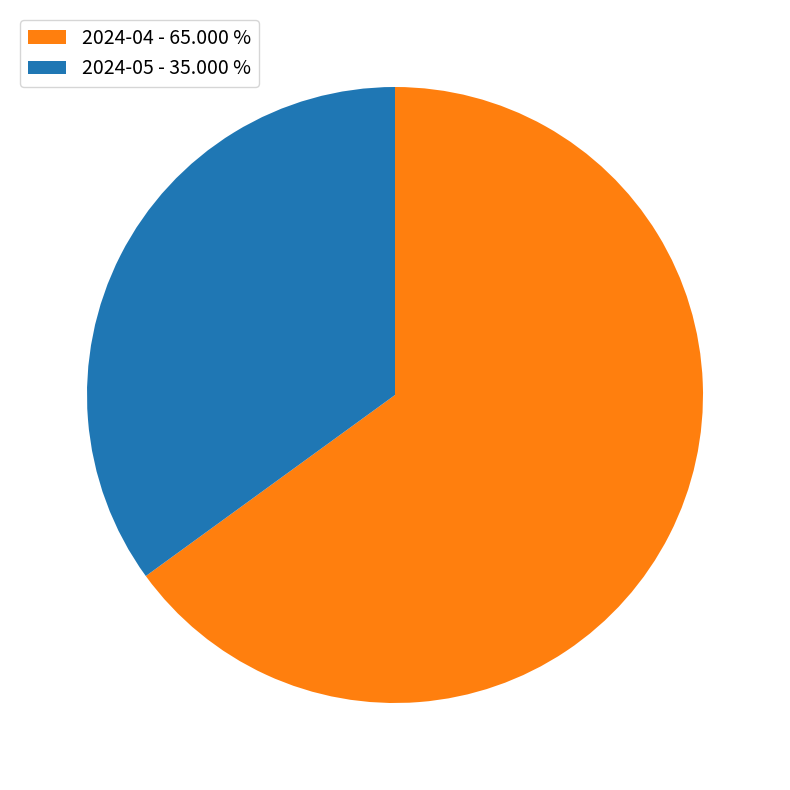

The 2024-05 slice represents 35% of the pie. True or false?

True